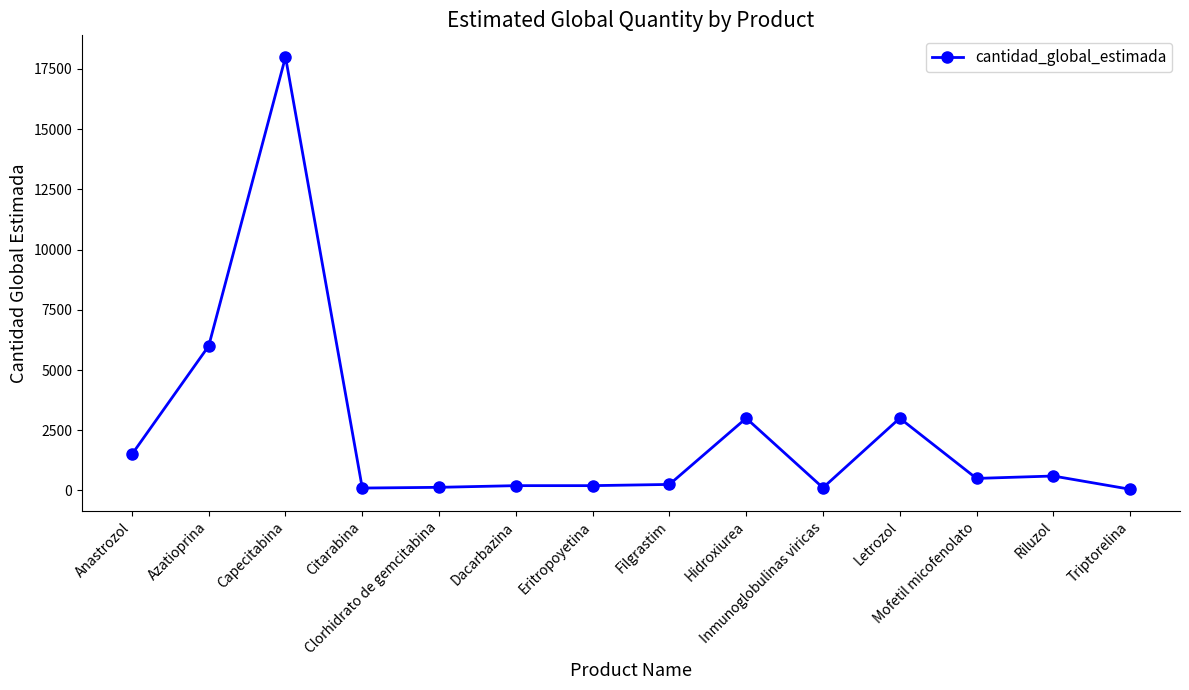

Is it true that the value at Mofetil micofenolato is 500?

True